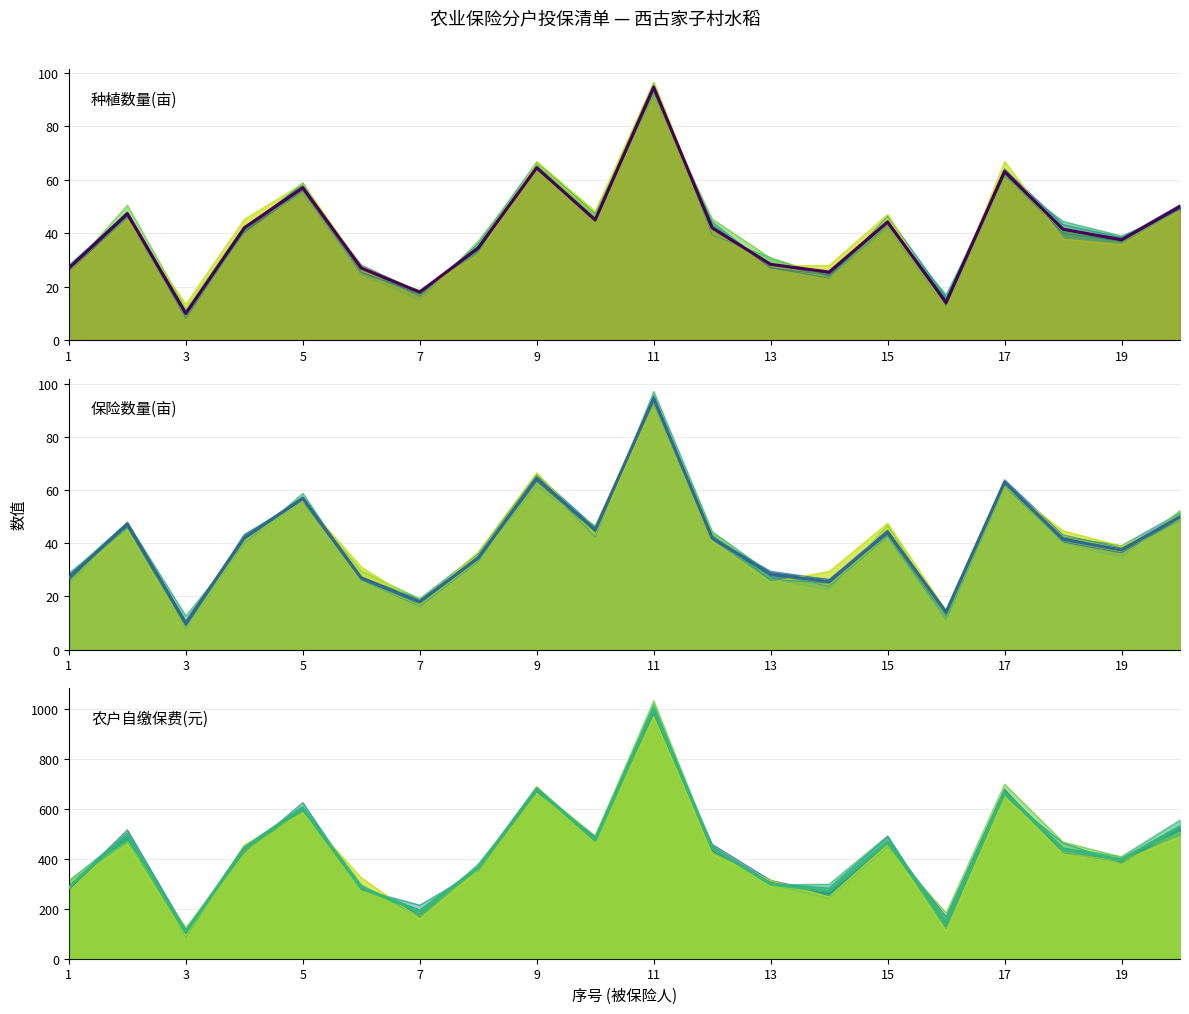

What is the difference between the maximum and minimum values in the 农户自缴保费(元) series?

894.2